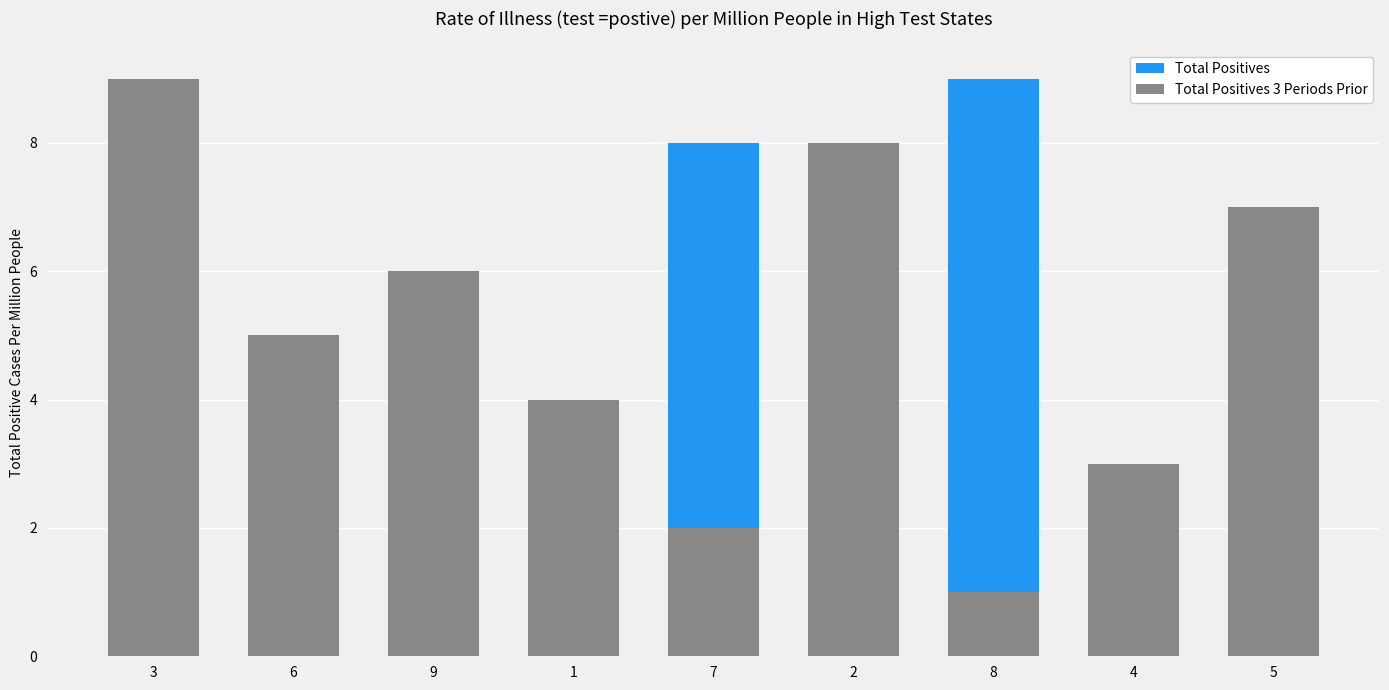

How many data points in Total Positives are above 5?

4